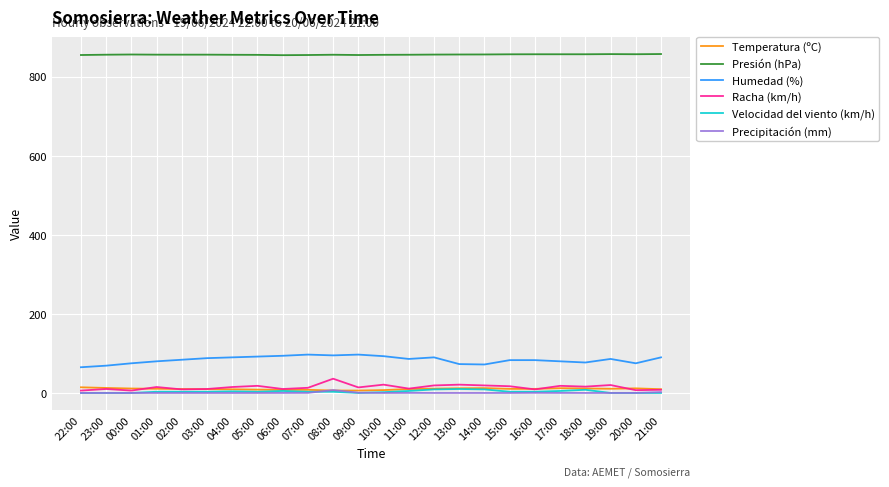

Which series has the largest total across all categories?

Presión (hPa)